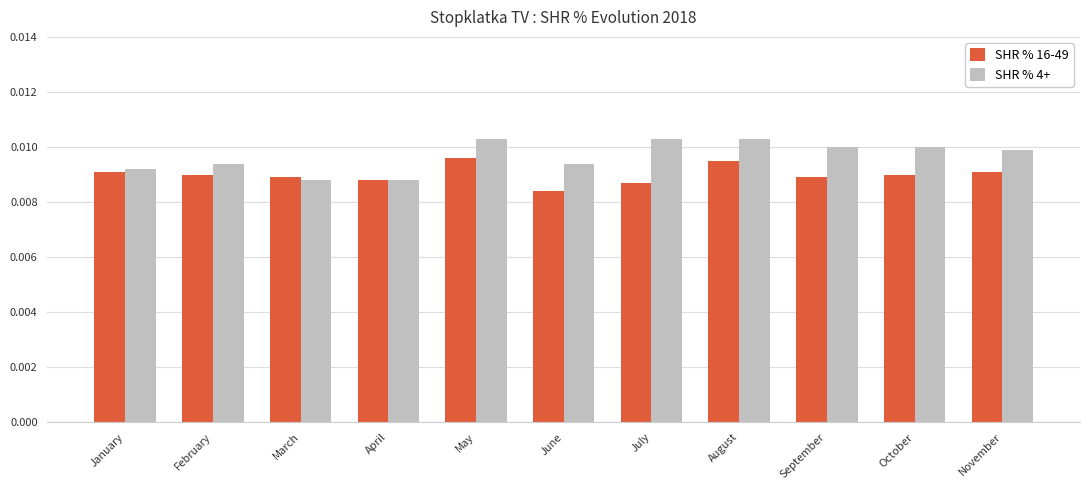

Which series changed the most between January and August?

SHR % 4+